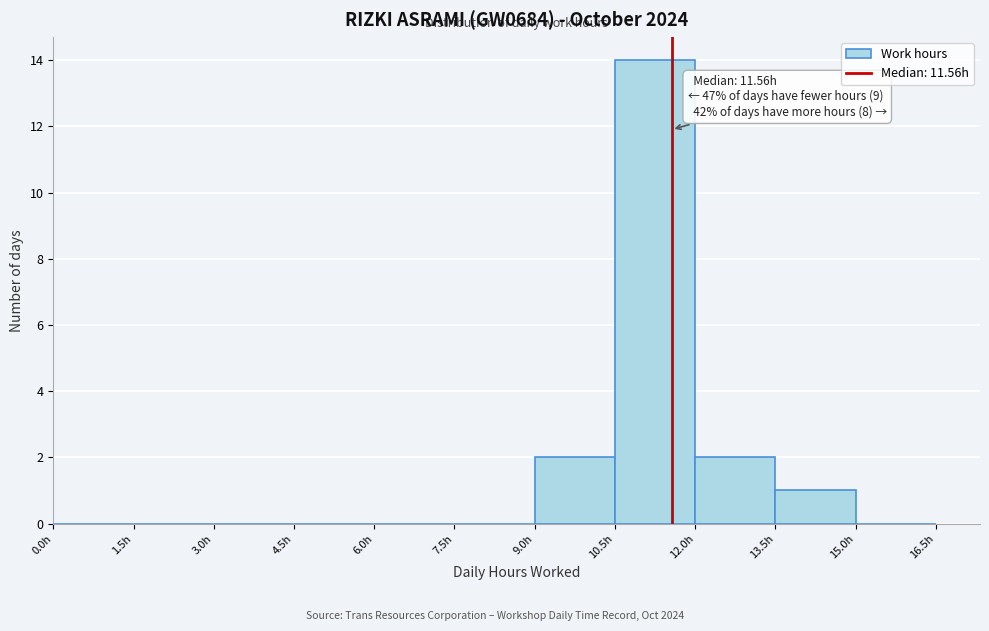

Over which range of the x-axis is the bar tallest?

10.5 to 12.0